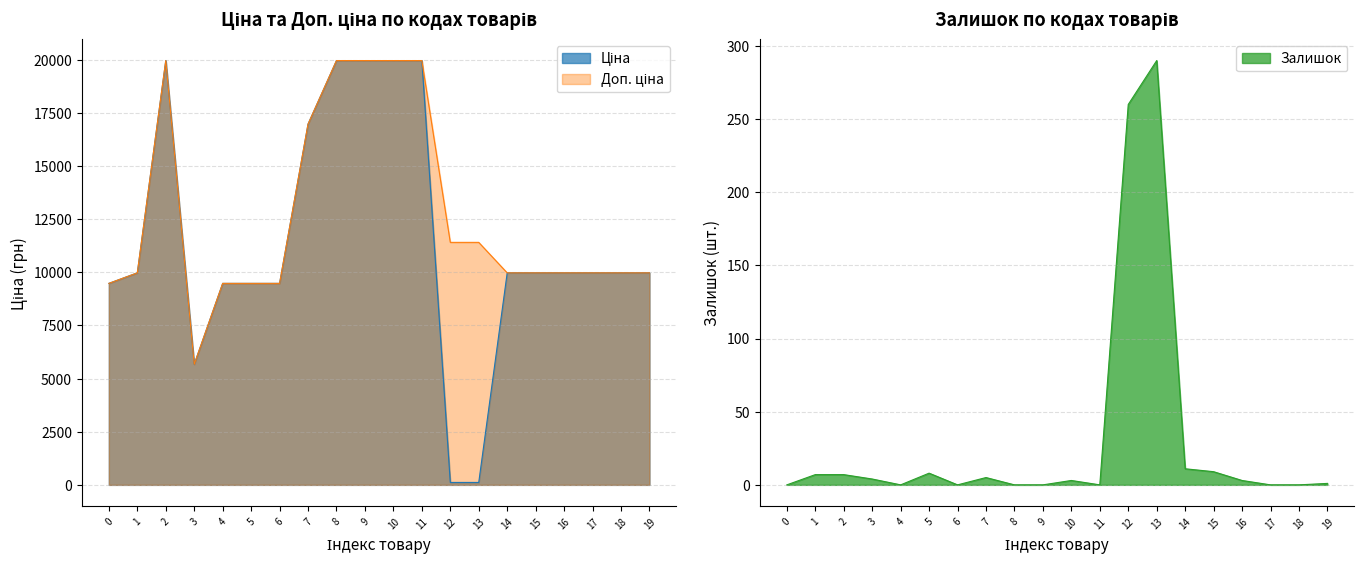

Which category has the highest value in the Залишок series?

13